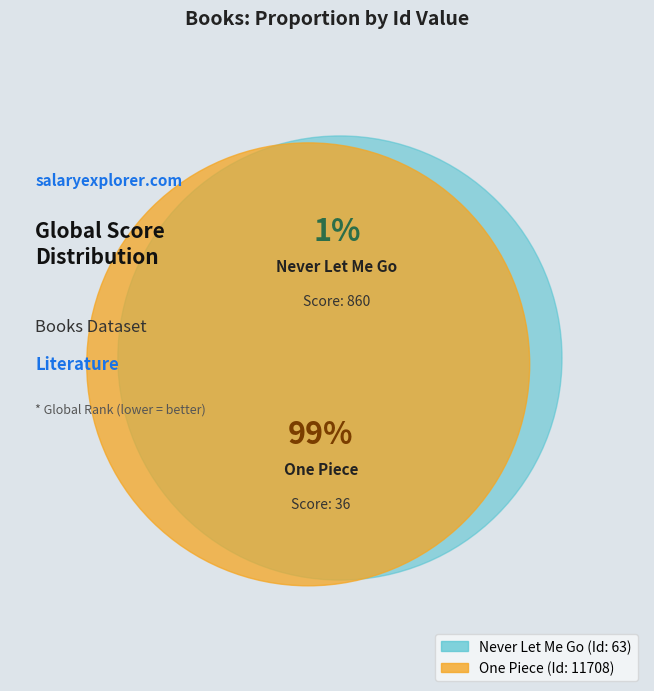

Does any single category account for the majority?

Yes